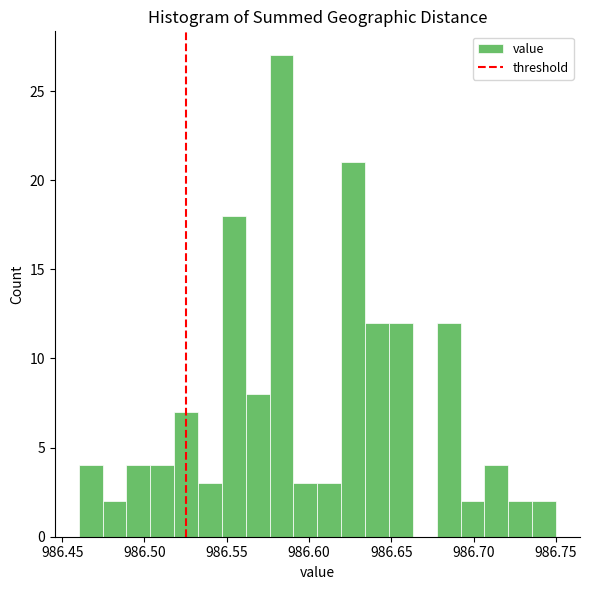

Read against the x-axis, roughly where is the centre of the tallest bar?

986.585